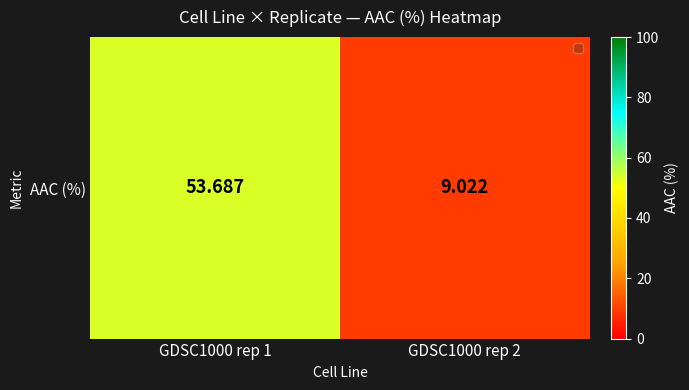

At which label is the value closest to 31?

GDSC1000 rep 2